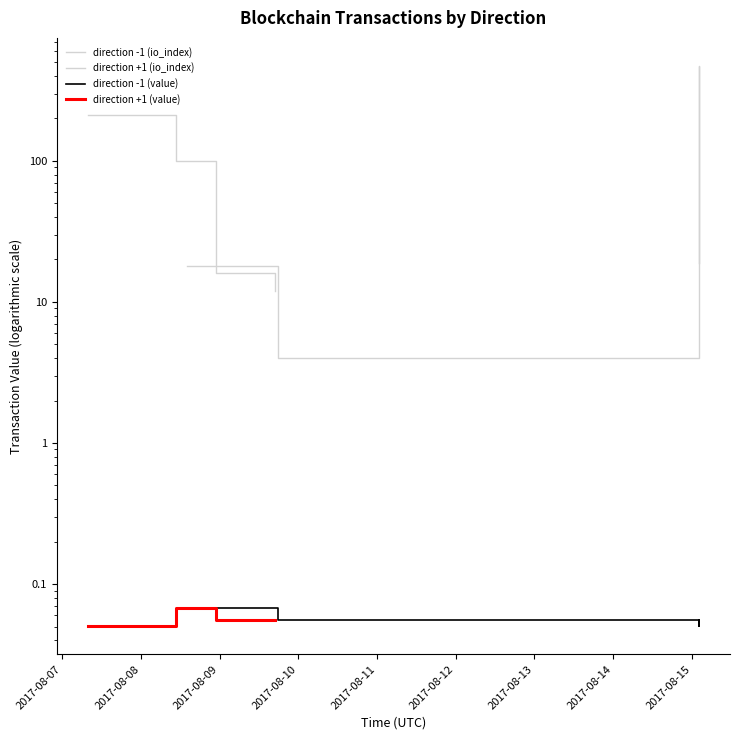

Is this an area chart (filled region under the line)?

No